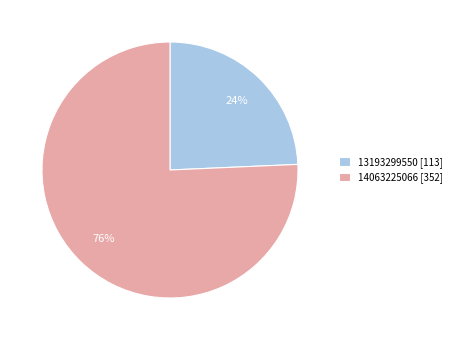

Do 14063225066 [352] and 13193299550 [113] together represent more than half of the pie?

Yes